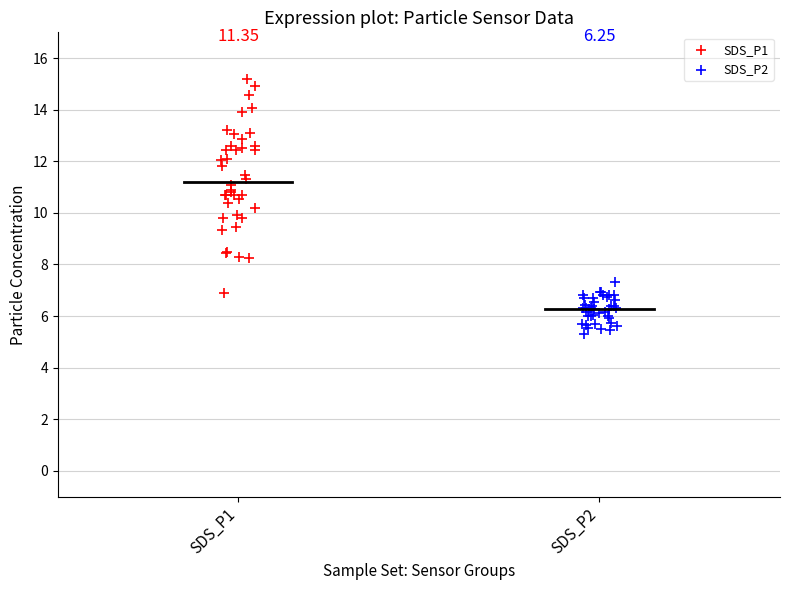

Which series reaches the minimum Y coordinate?

SDS_P2